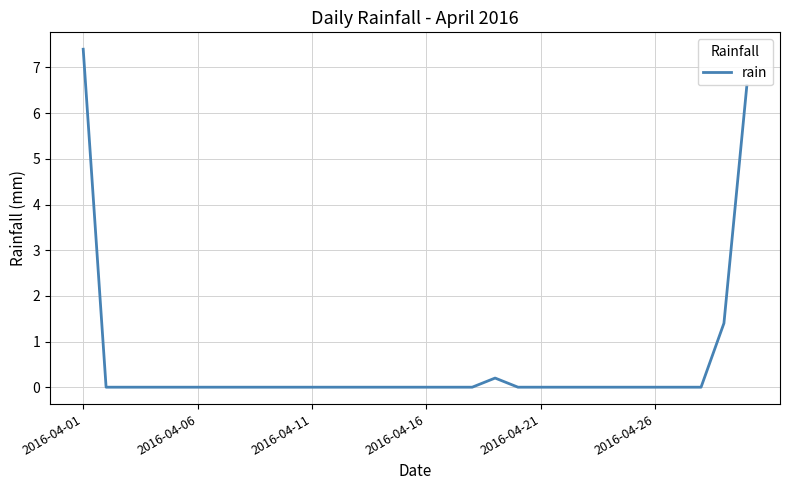

Count the number of categories in the chart.

30